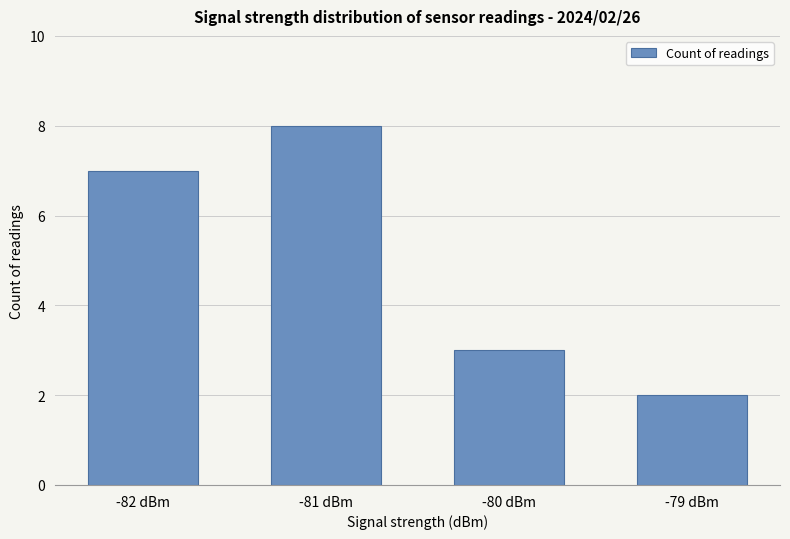

The chart shows a value of 12 at -82 dBm. True or false?

False